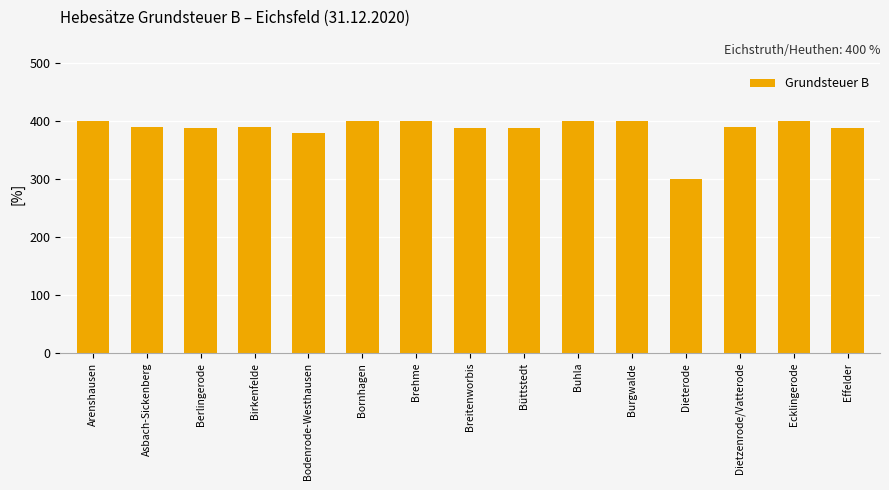

What is the label of the 8th bar from the right?

Breitenworbis